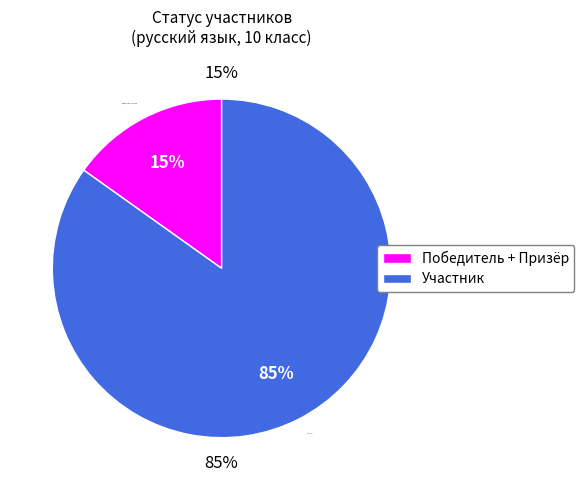

Is it true that Участник is 85% of the pie?

True